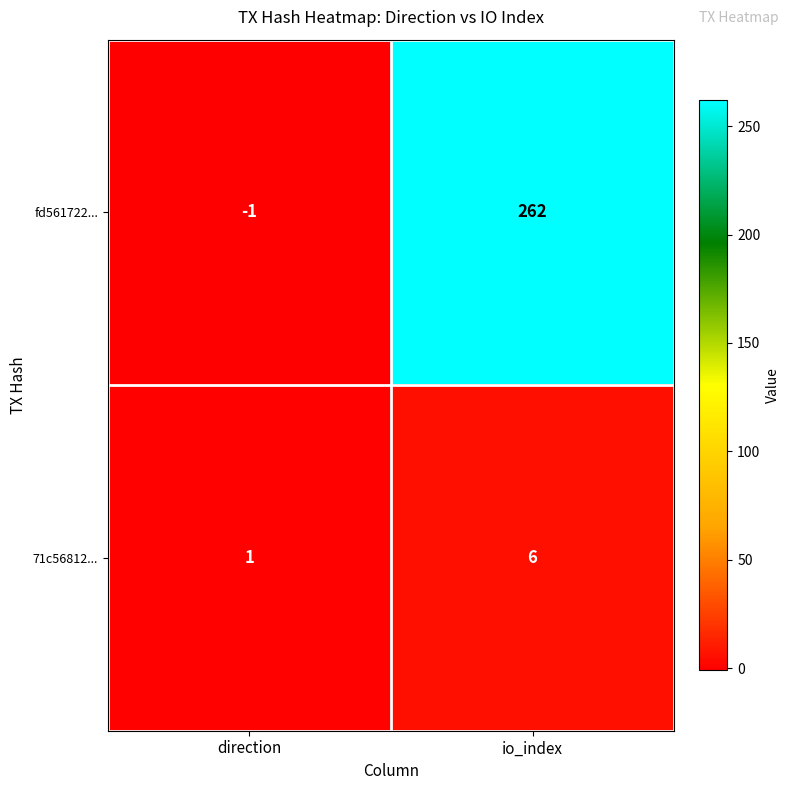

How many values in the fd561722... series are below 262?

1